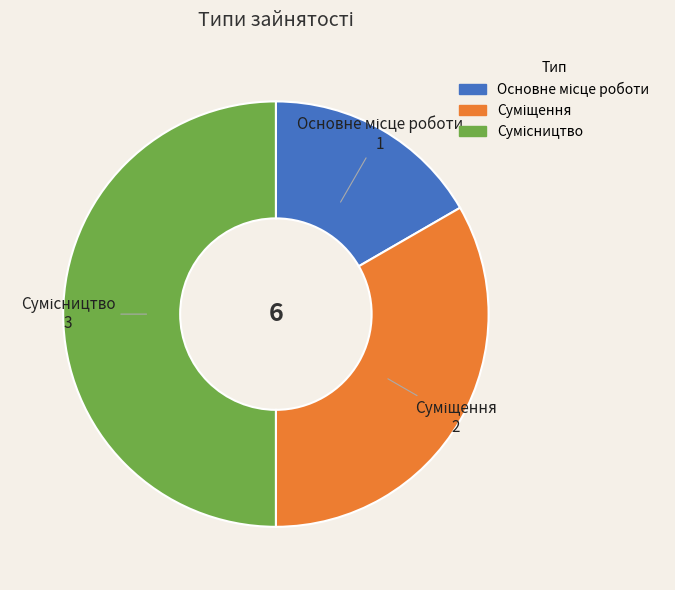

How many slices are in this pie chart?

3